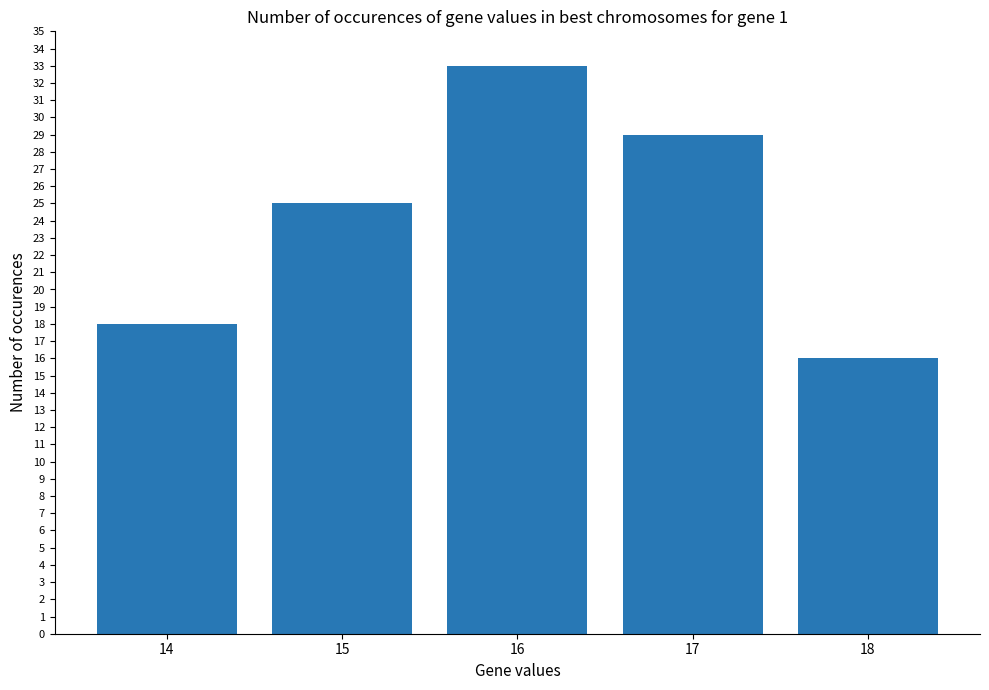

What is the sum of the values at 15 and 17?

54